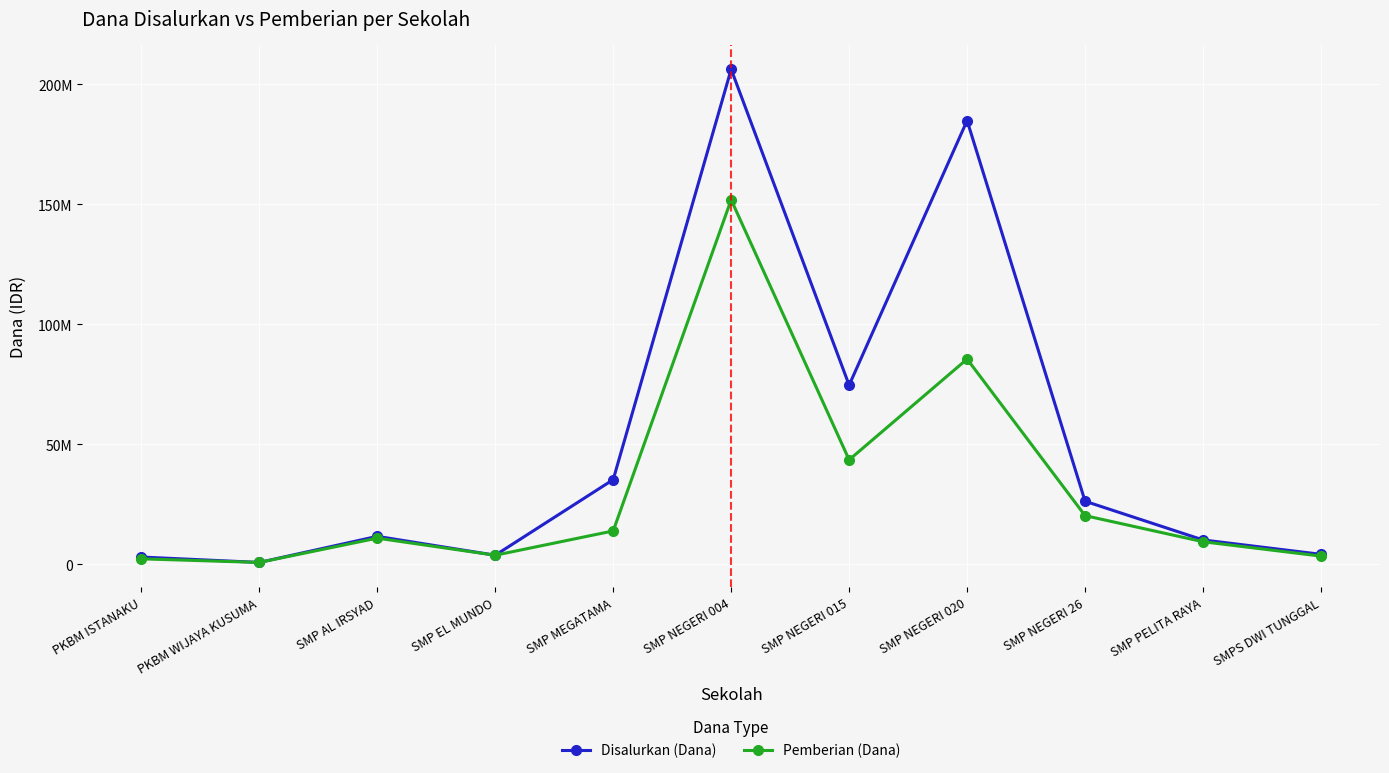

Is this an area chart (filled region under the line)?

No